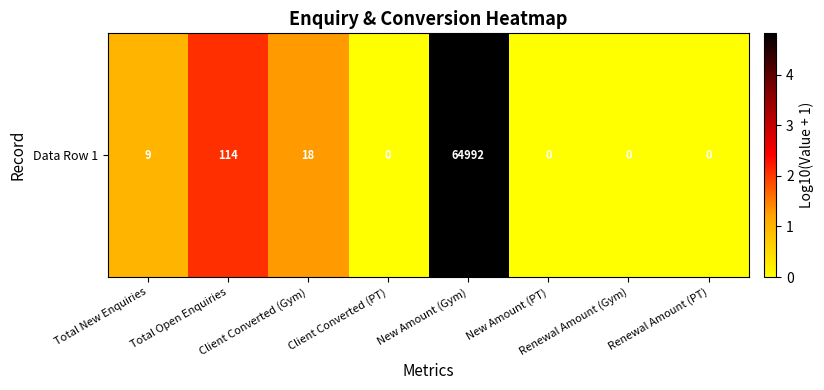

Is it true that the value at Client Converted (PT) is 2.7?

False